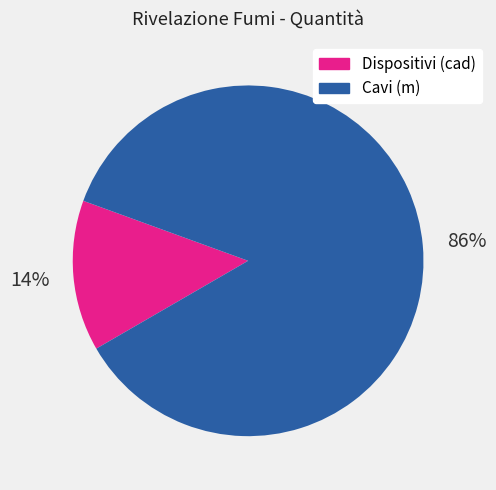

Does any single category account for the majority?

Yes